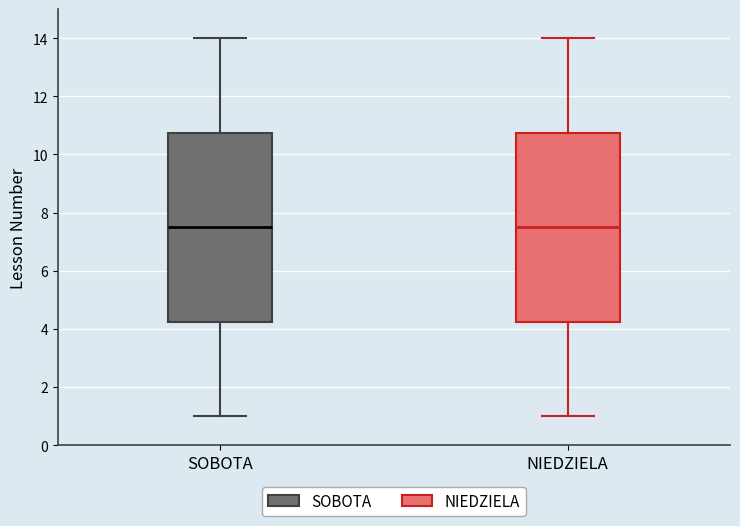

Where is the upper edge of the box for SOBOTA on the y-axis? The values are not printed on the chart, so give them approximately, as read against the axis.

10.8